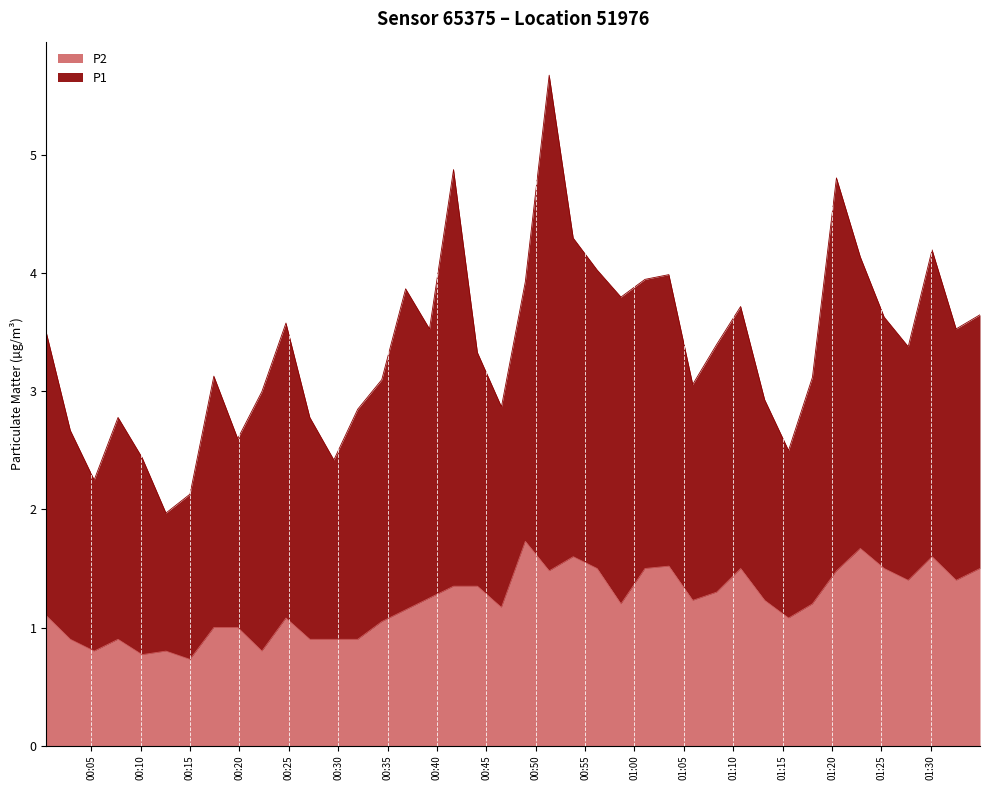

What is the maximum value for P2?

1.7